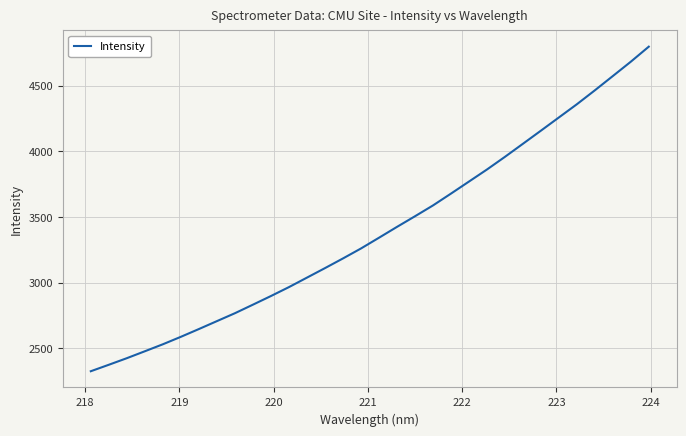

What is the maximum value shown in the chart?

4797.9